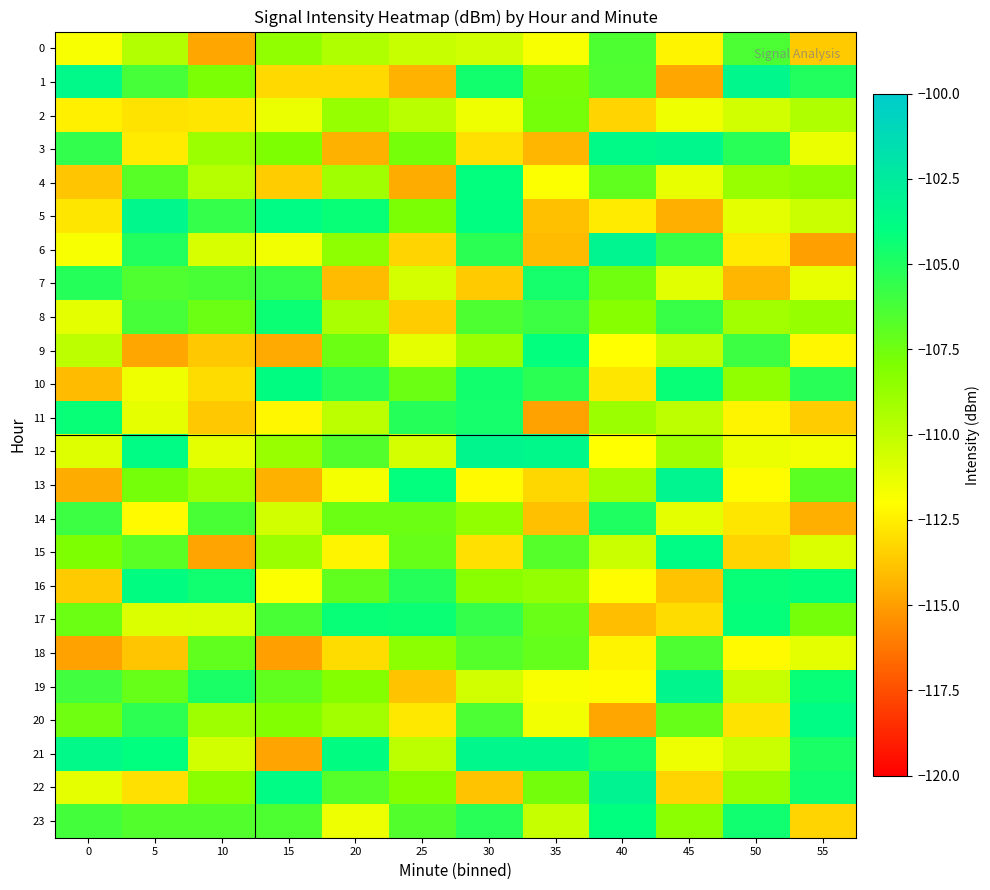

Which category has the lowest value across all series?

15